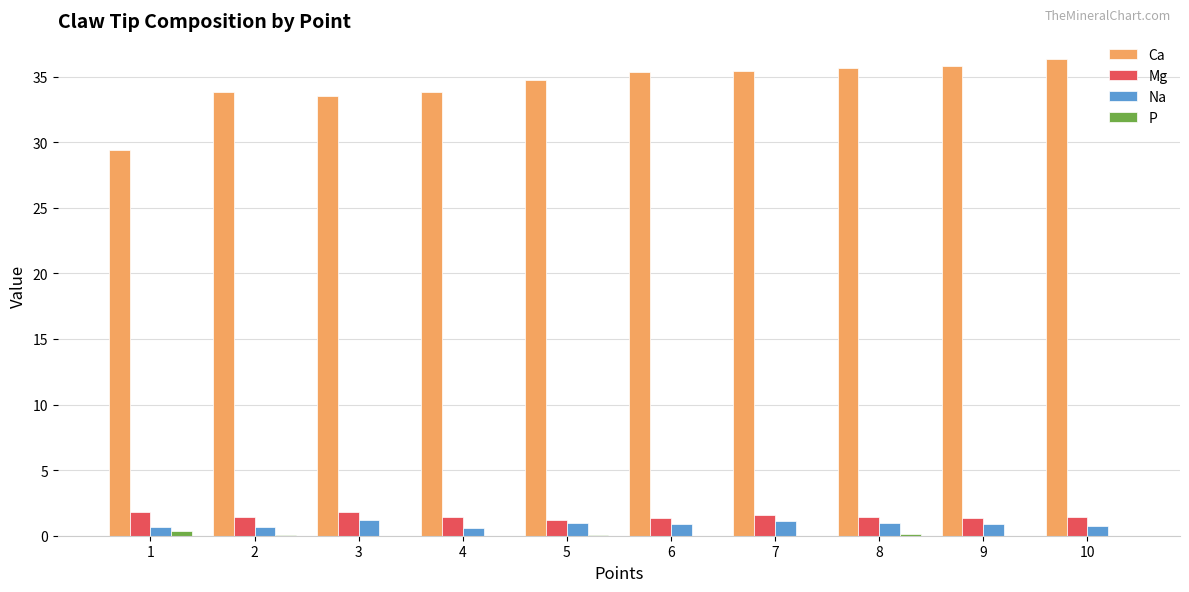

What is the total value across all series at 3?

36.5